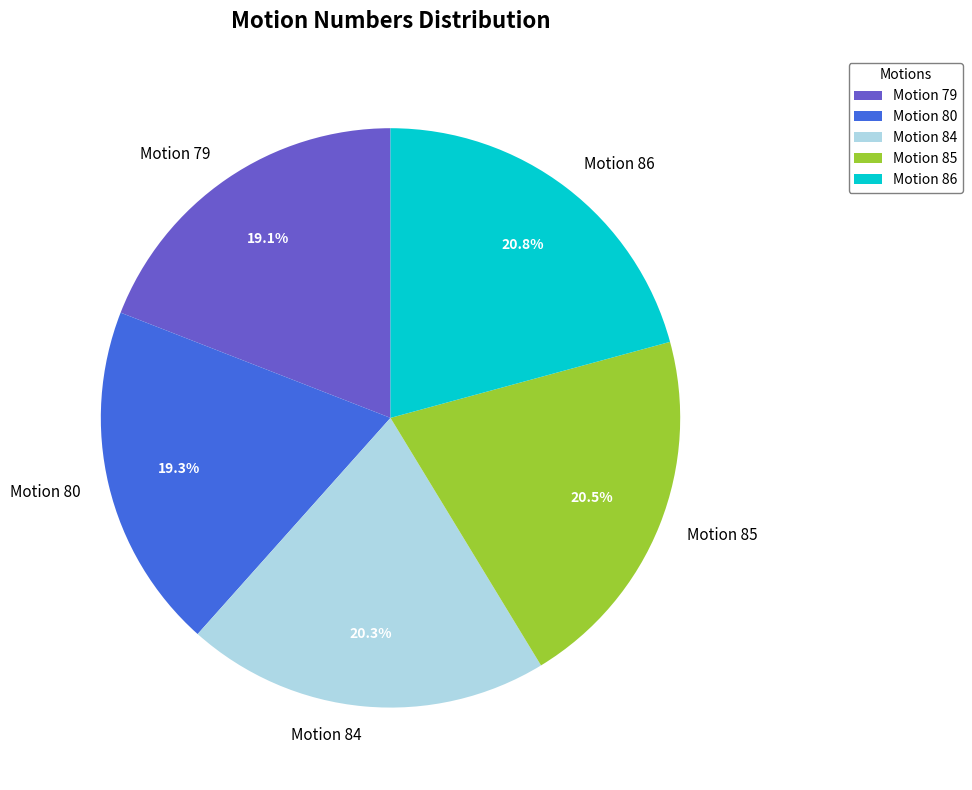

Is the sum of Motion 84 and Motion 79 greater than half?

No